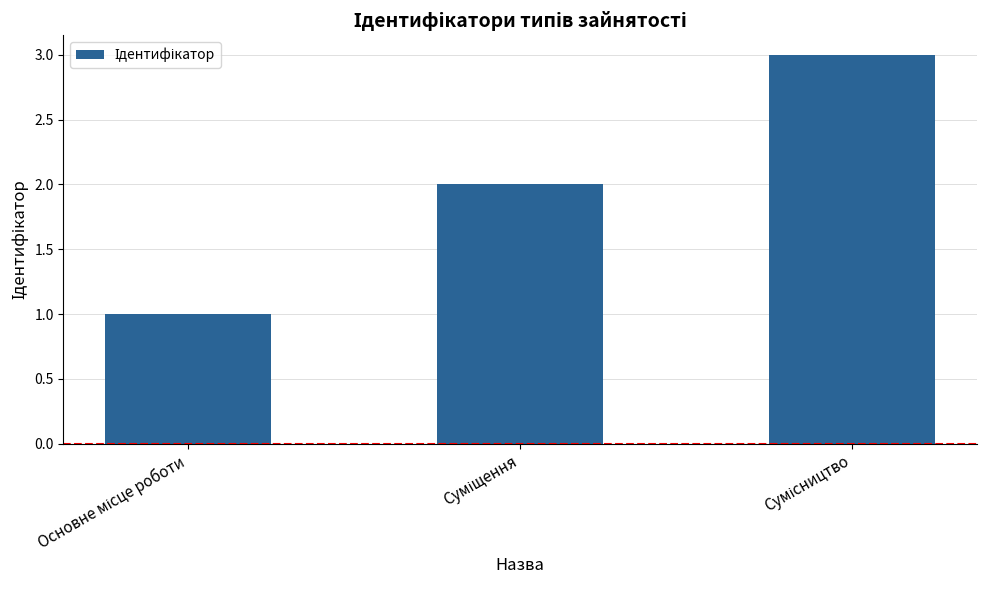

What is the sum of all values?

6